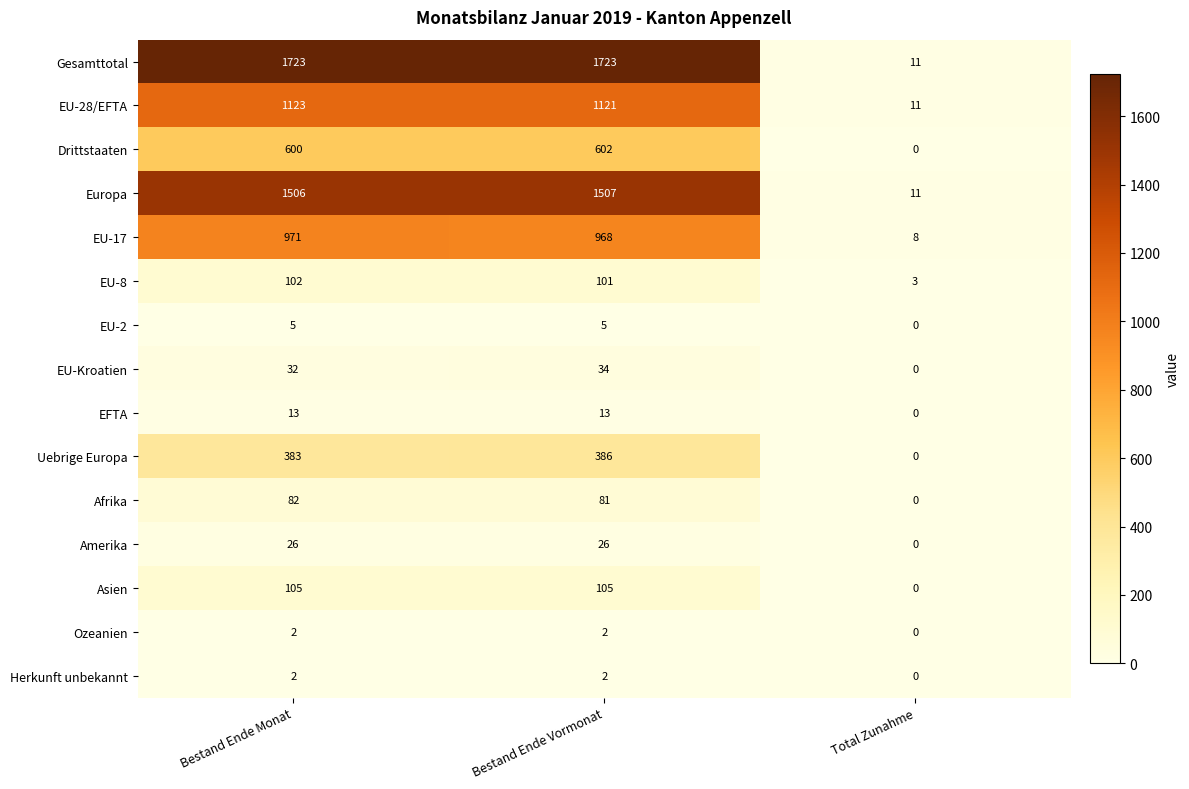

How many data points does each series have?

3